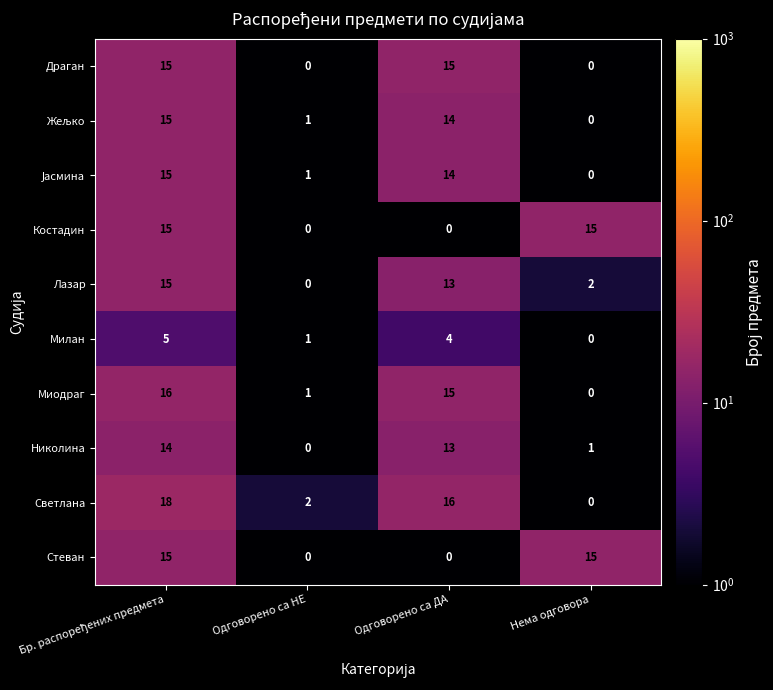

Which category has the lowest value in the Милан series?

Нема одговора